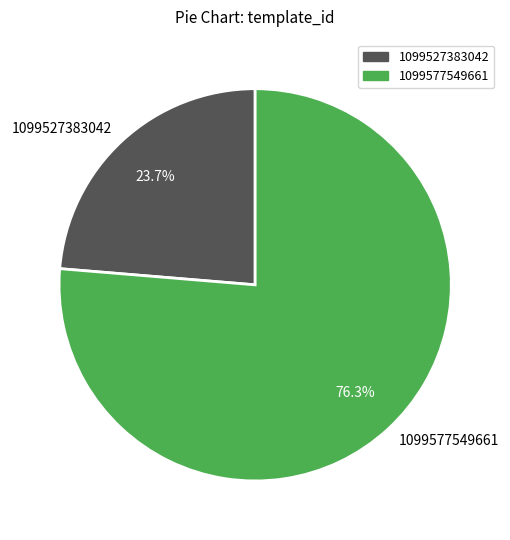

Rank the categories by value from highest to lowest.

1099577549661, 1099527383042